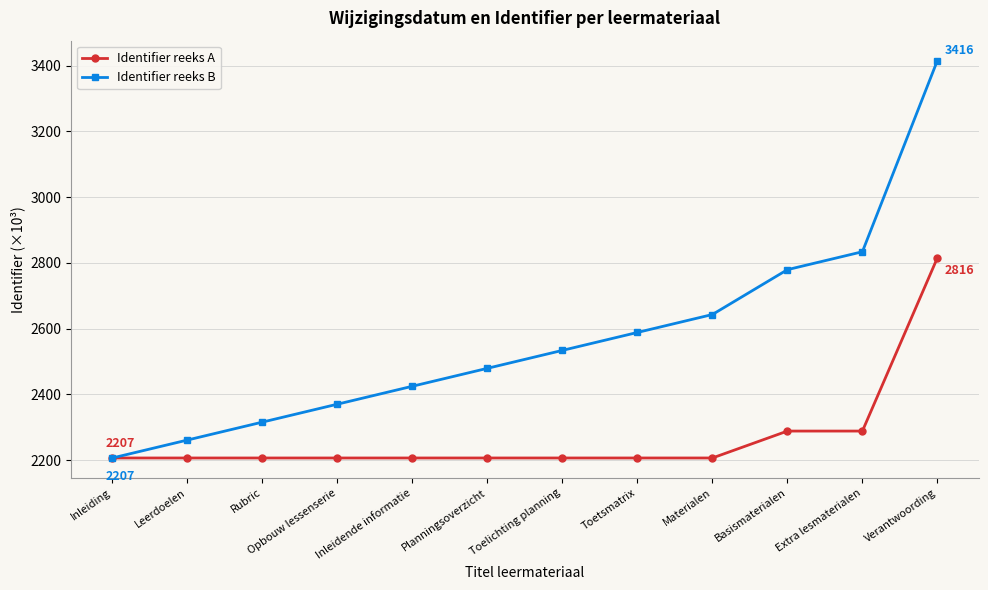

What is the value of the Identifier reeks B point at the 6th from the left?

2479.6